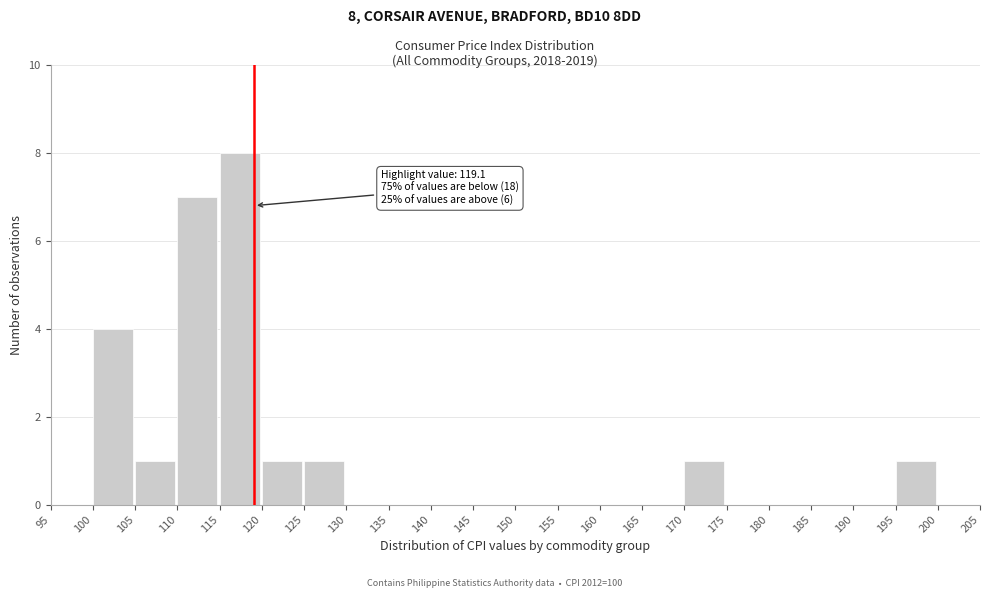

Which range on the x-axis has the tallest bar?

115 to 120